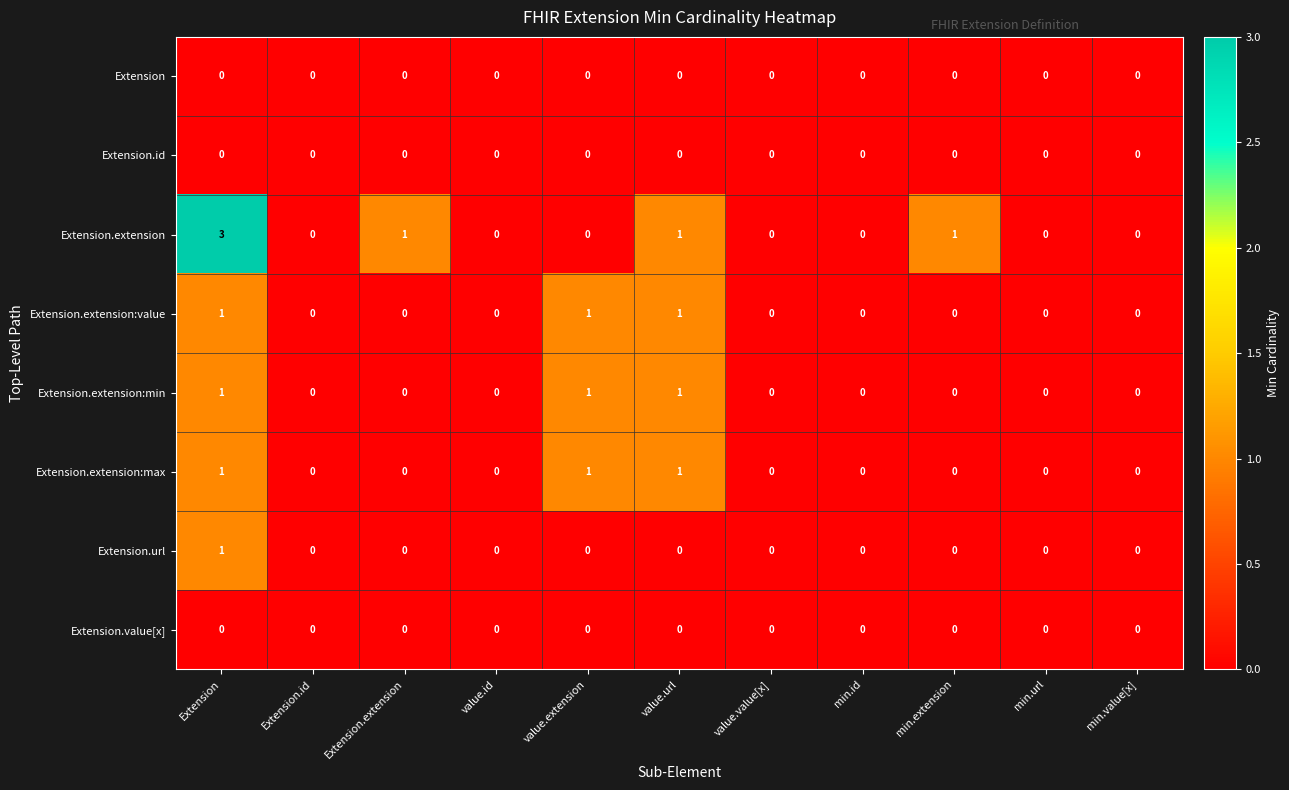

What is the total value across all series at value.url?

4